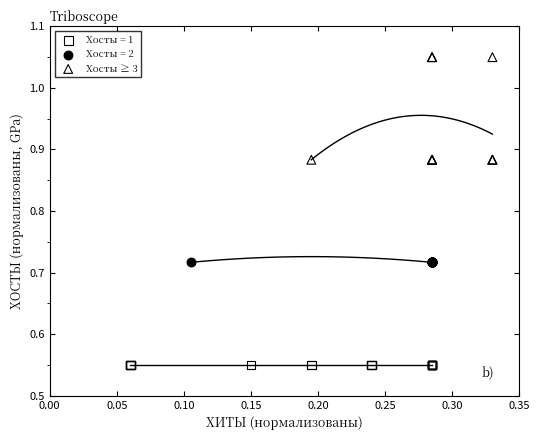

Which series contains the highest Y value?

Хосты ≥ 3